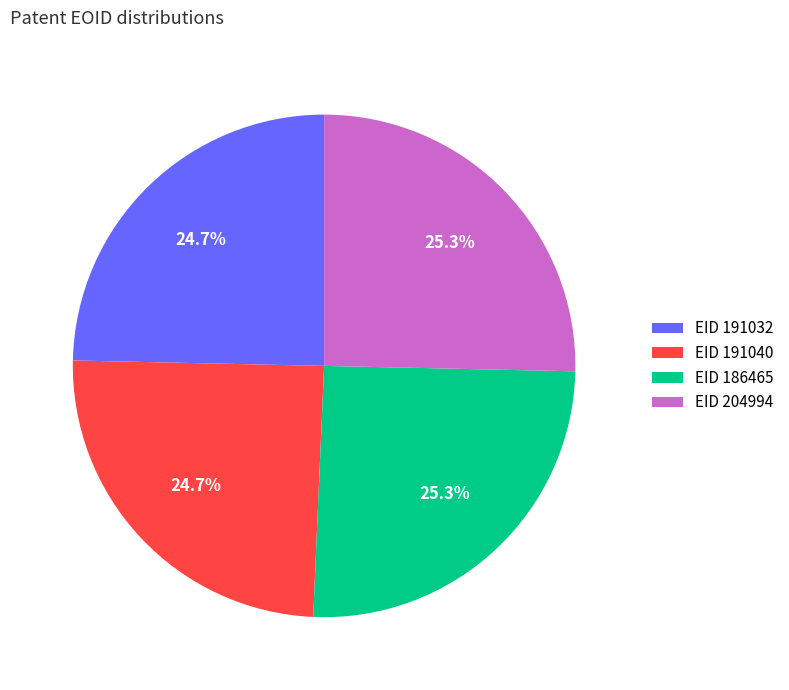

Is there any slice that represents more than half of the pie?

No